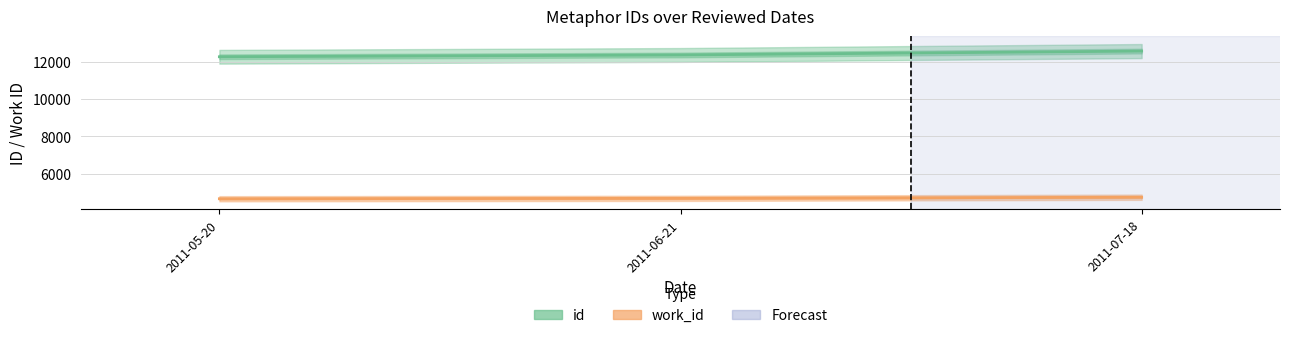

Reading left to right, transcribe all the data shown in this chart.

id: 12261	12357	12566
work_id: 4663	4685	4745